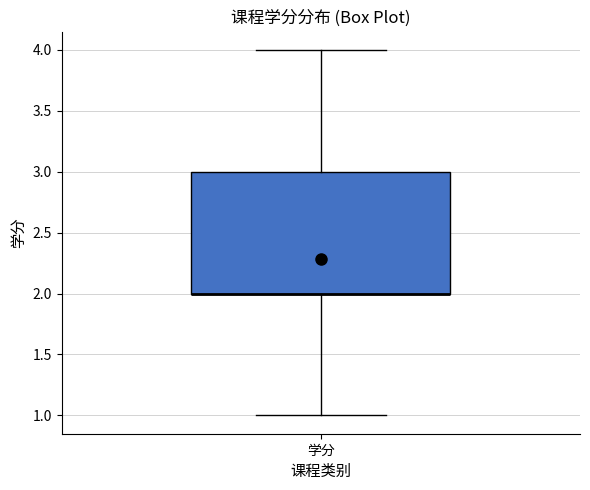

Read this box plot against the y-axis: the position of the median line, the range covered by the box, and the ends of both whiskers. The values are not printed on the chart, so give them approximately, as read against the axis.

median 2 (drawn on the box's lower edge), box 2 to 3, whiskers 1 to 4